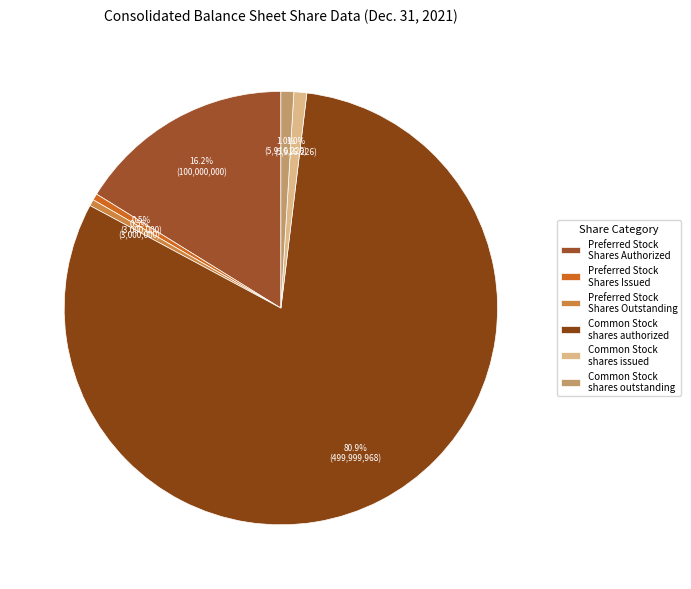

Is there any slice that represents more than half of the pie?

Yes